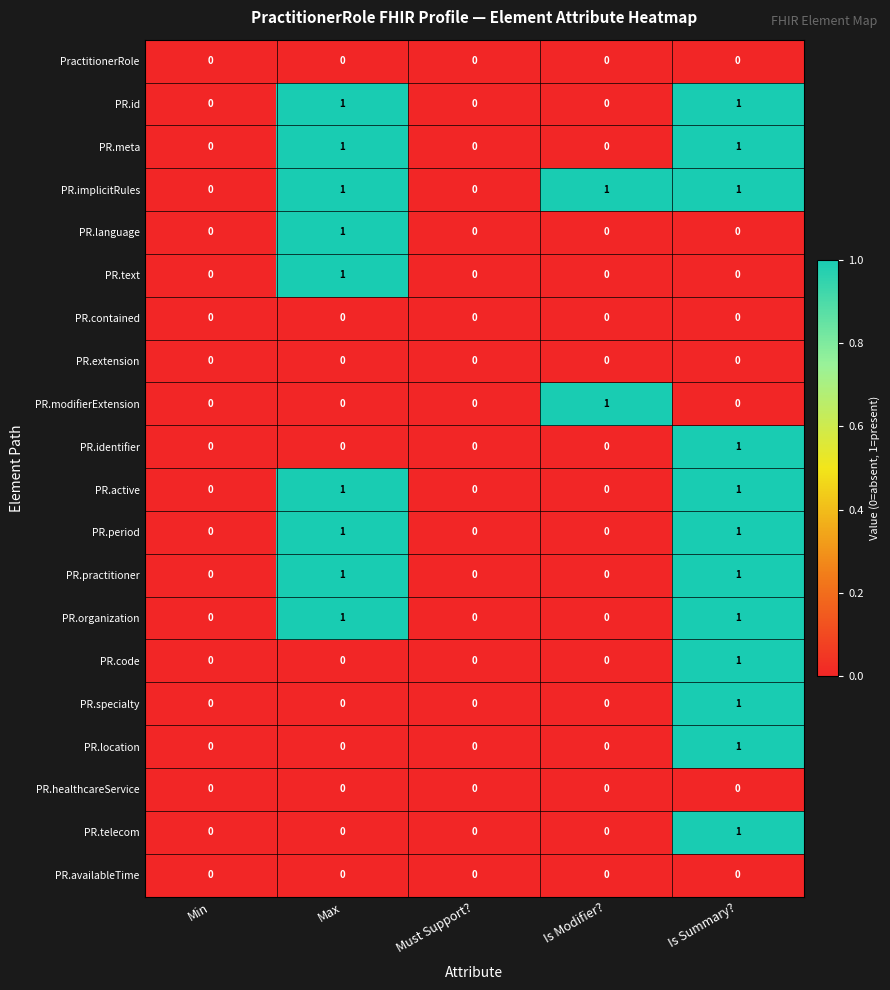

What is the total value across all series at Is Summary??

12